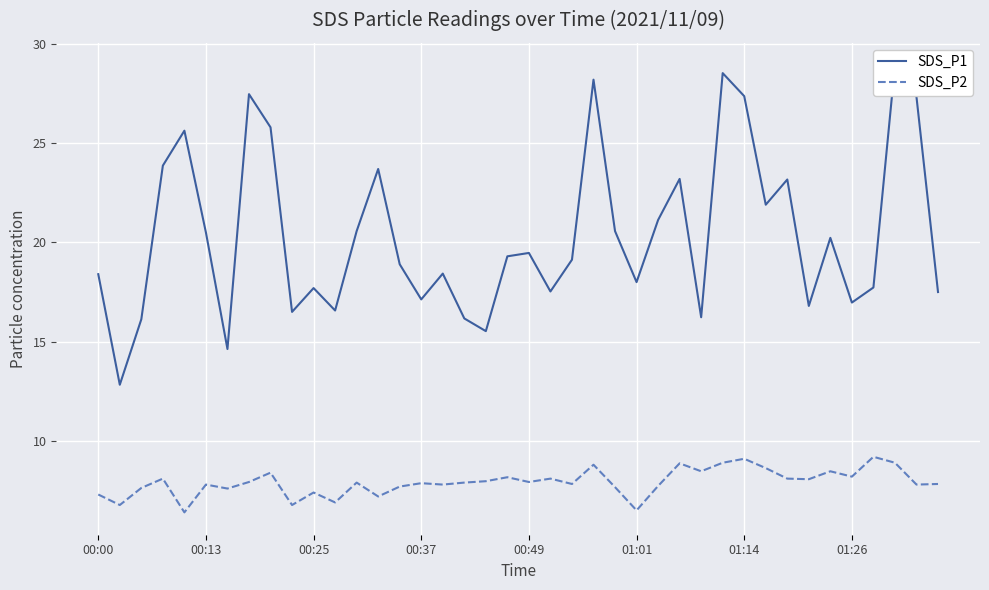

Where is SDS_P1 nearest to the value 20?

34